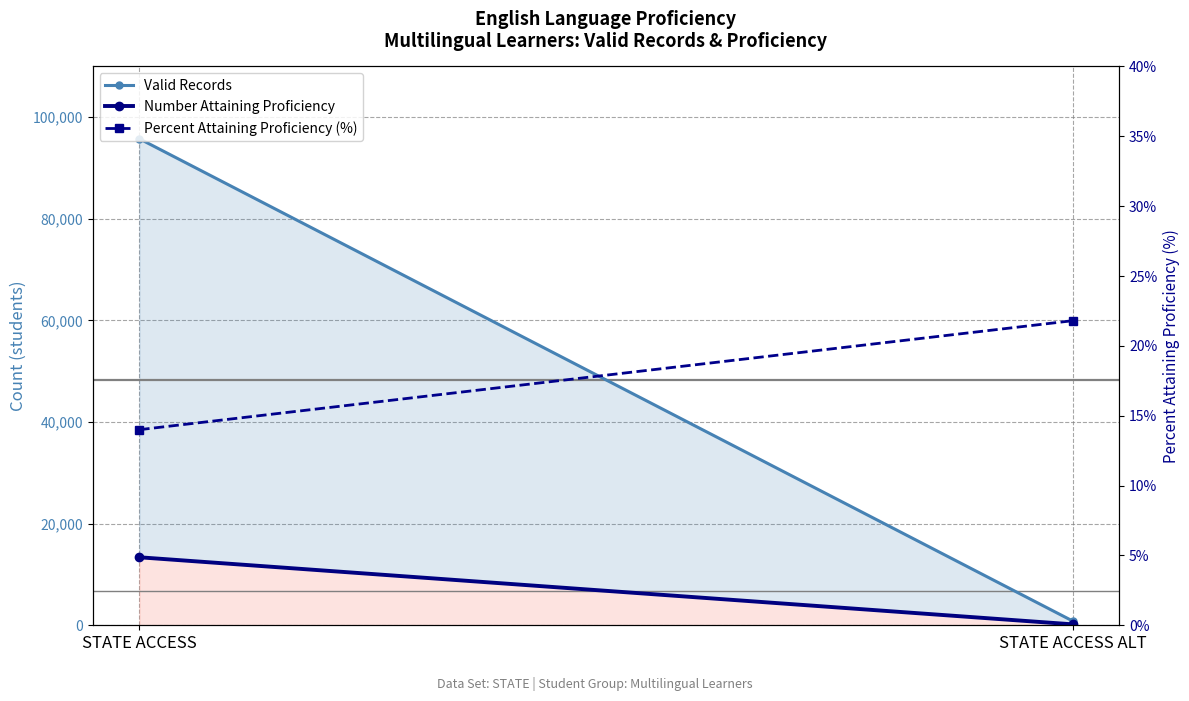

How many categories are shown in the chart?

2